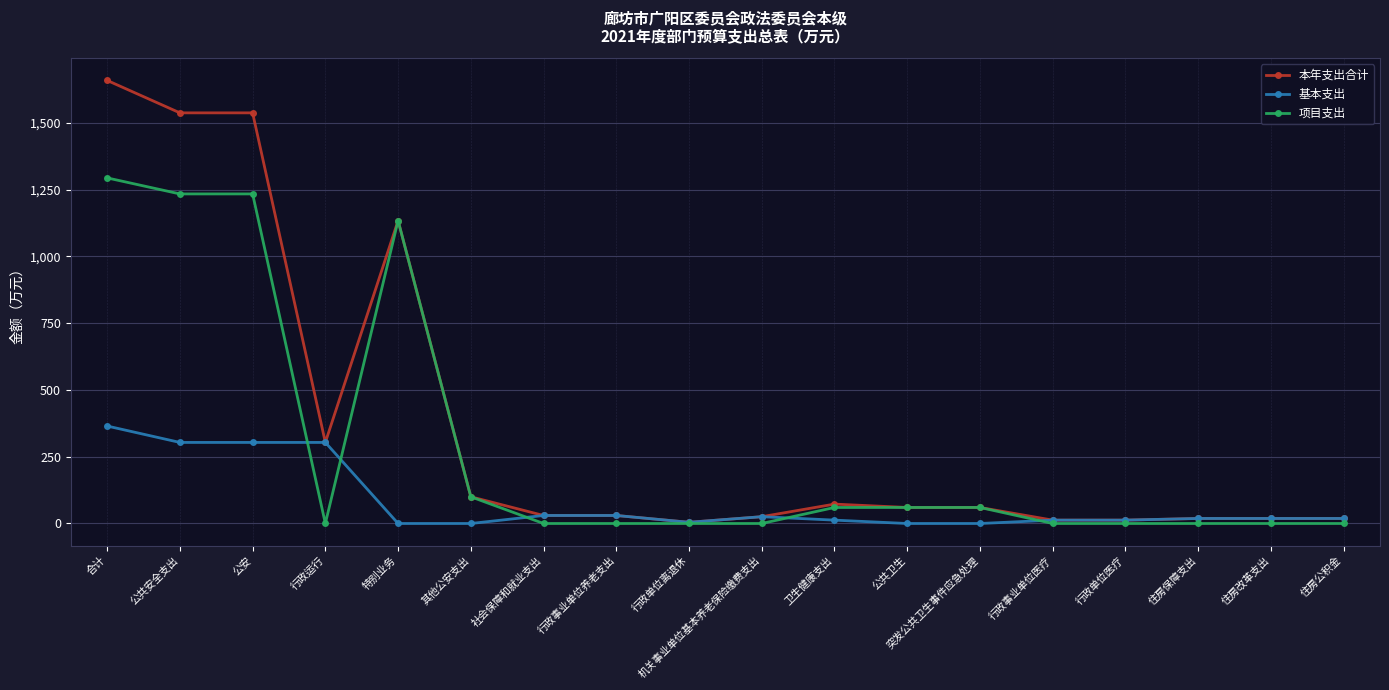

Which series has the largest total across all categories?

本年支出合计